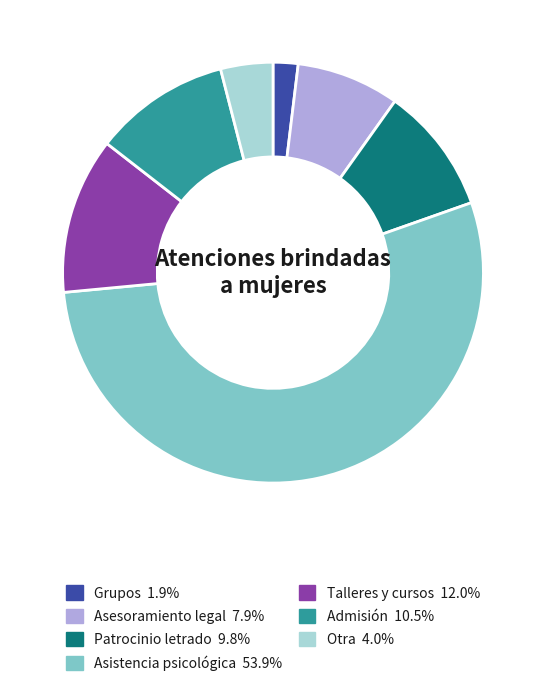

Which category has the biggest portion of the pie?

Asistencia psicológica